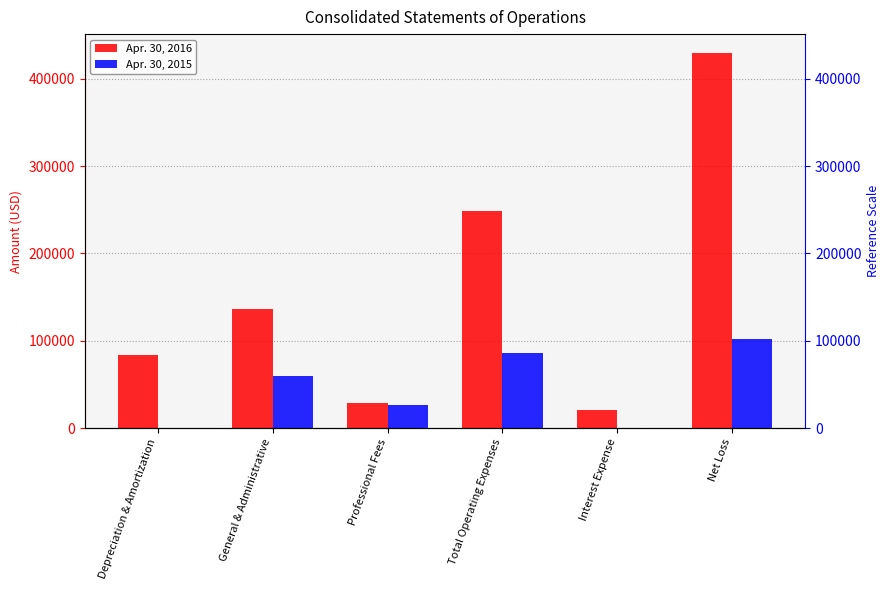

How many groups of bars are there?

6